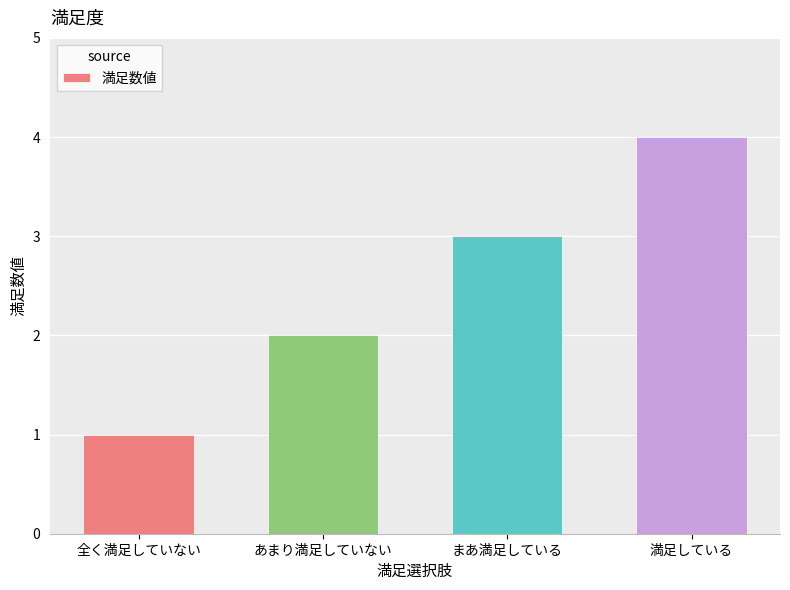

What is the difference between the maximum and minimum values?

3